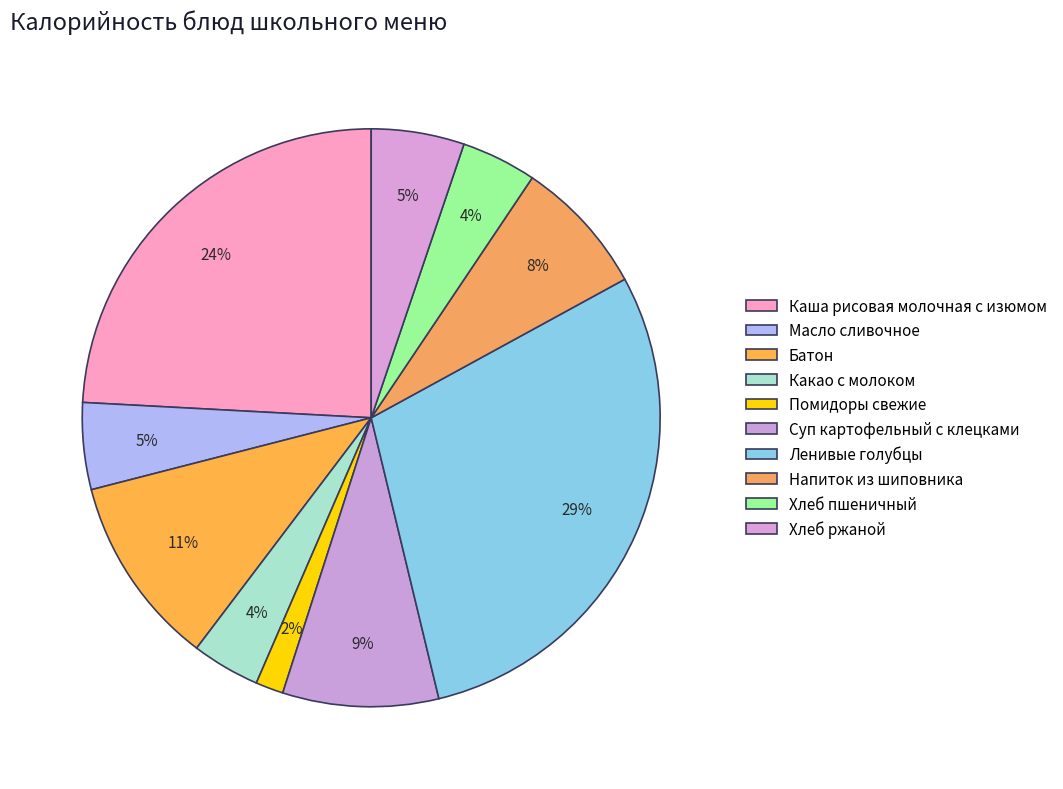

Between Напиток из шиповника and Хлеб ржаной, which is larger?

Напиток из шиповника